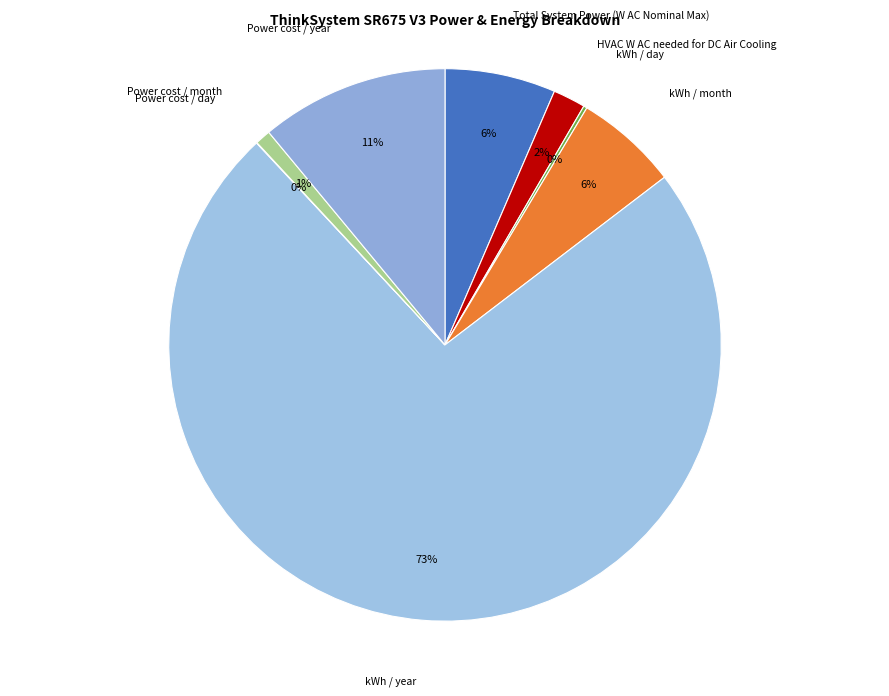

Is HVAC W AC needed for DC Air Cooling the majority of the pie?

No